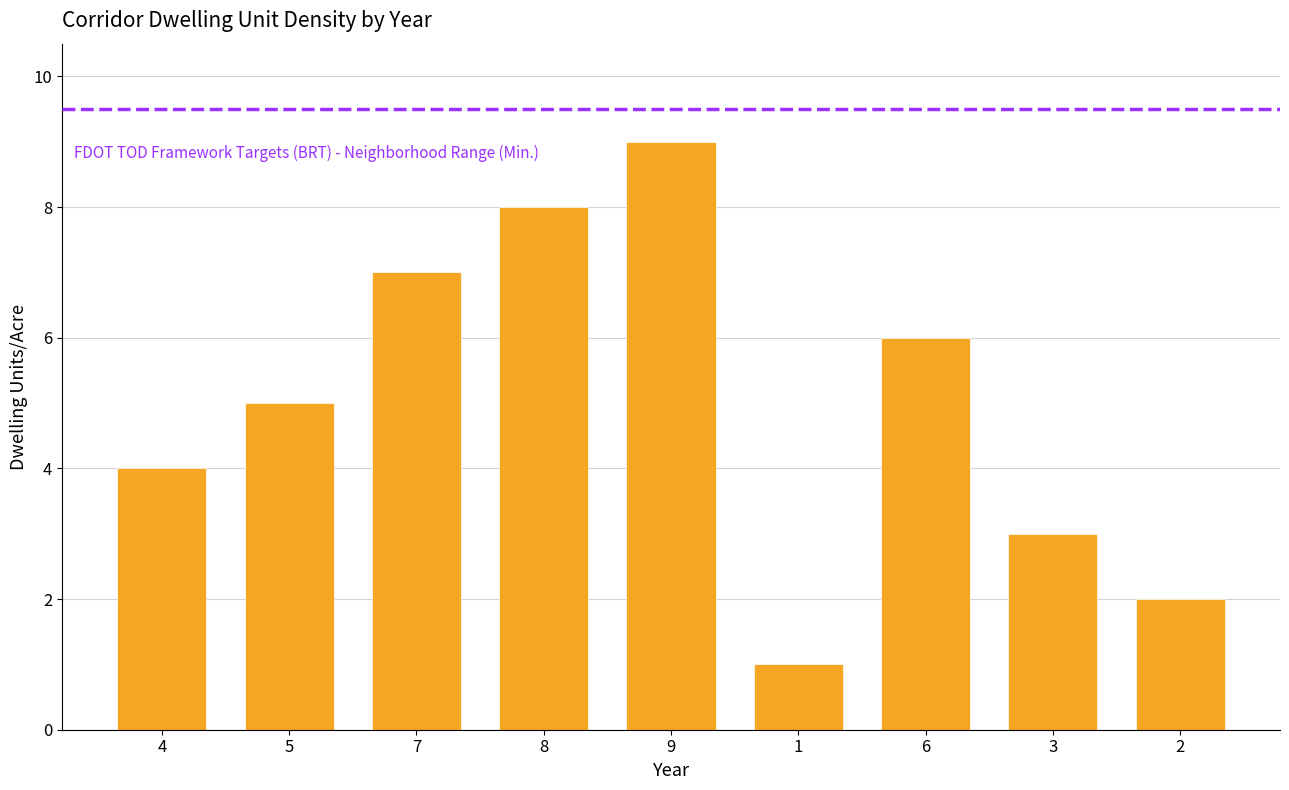

Count the number of data series in this chart.

1